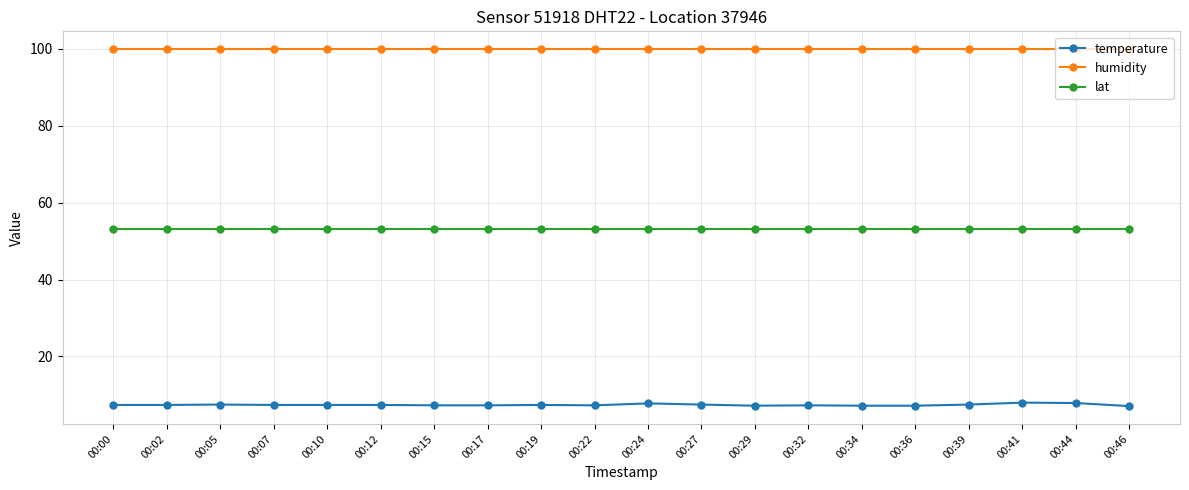

True or false: lat and humidity intersect in this chart.

False